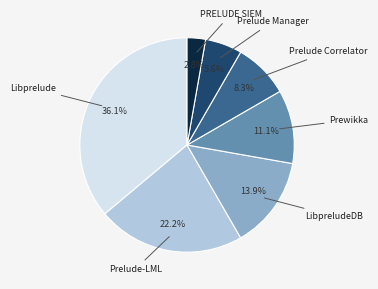

Is there any slice that represents more than half of the pie?

No